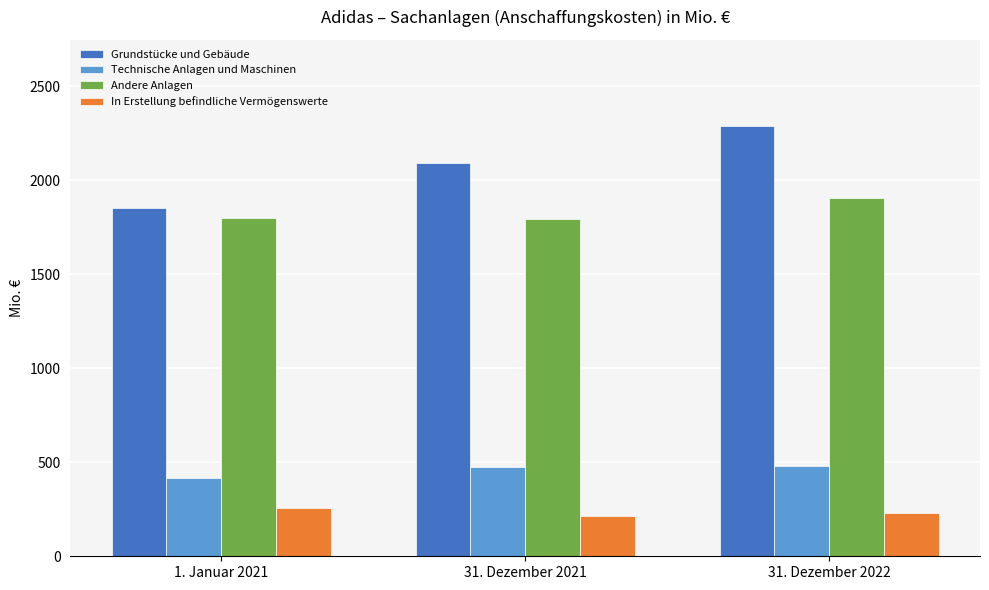

What is the total value across all series at 1. Januar 2021?

4326